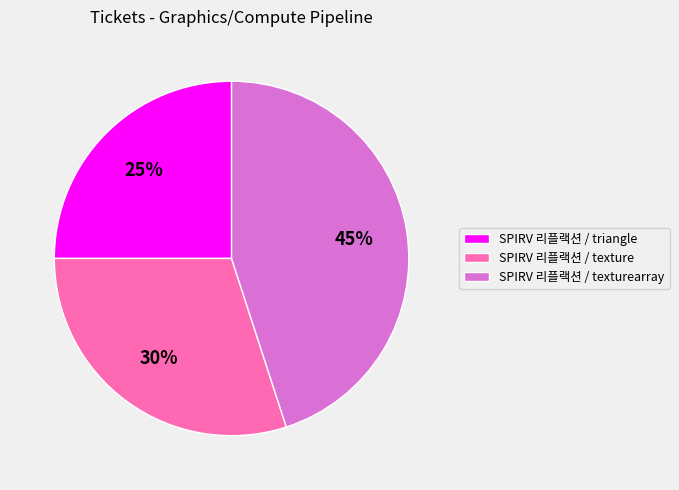

To the nearest percent, what is the combined percentage of SPIRV 리플랙션 / texture and SPIRV 리플랙션 / triangle?

55%